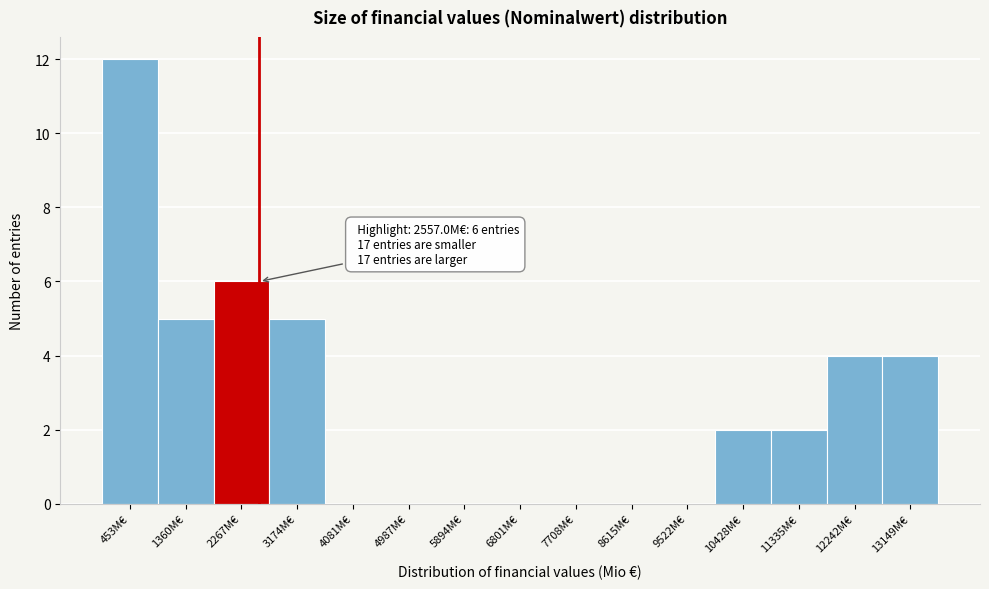

Over which range of the x-axis is the bar tallest?

0 to 900